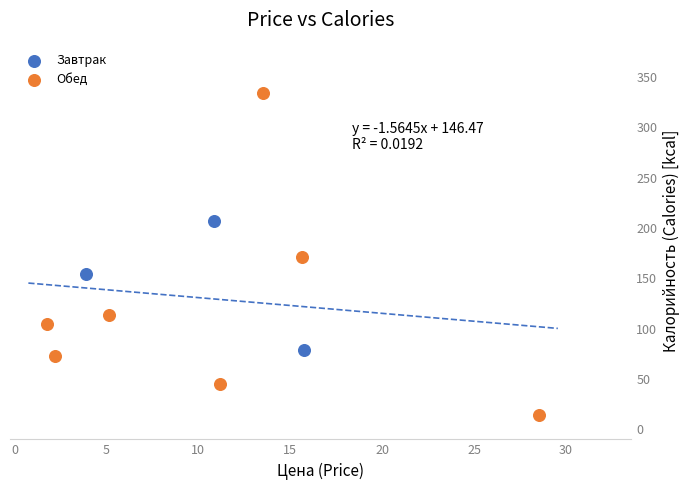

Which series has the widest spread of Y values?

Обед